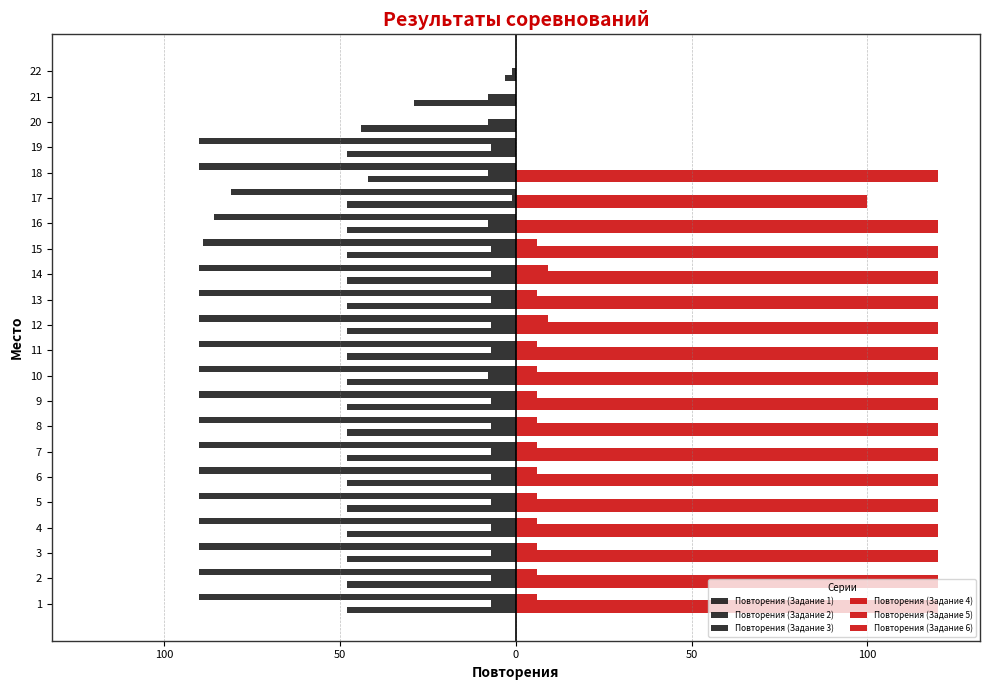

What is the difference between the maximum and second lowest values in the Повторения (Задание 2) series?

7